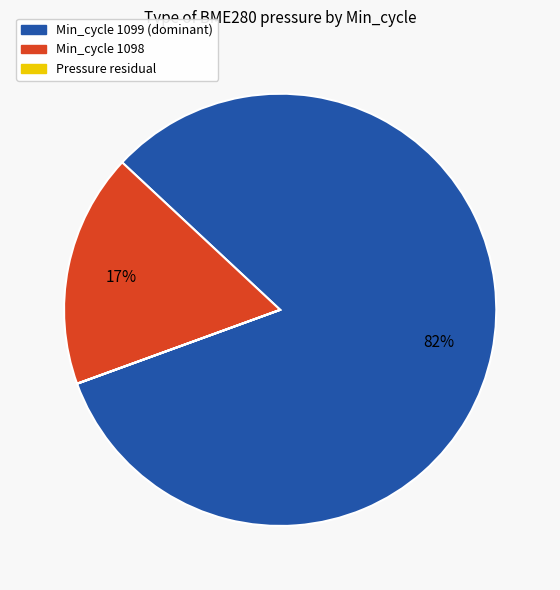

To the nearest percent, what is the average slice percentage?

33%